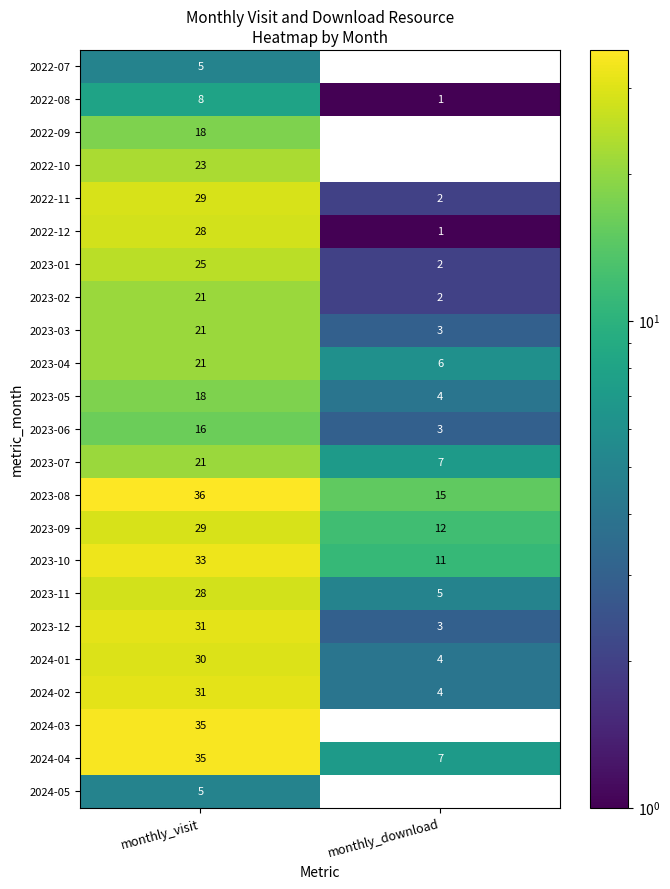

What is the total value across all series at monthly_visit?

547